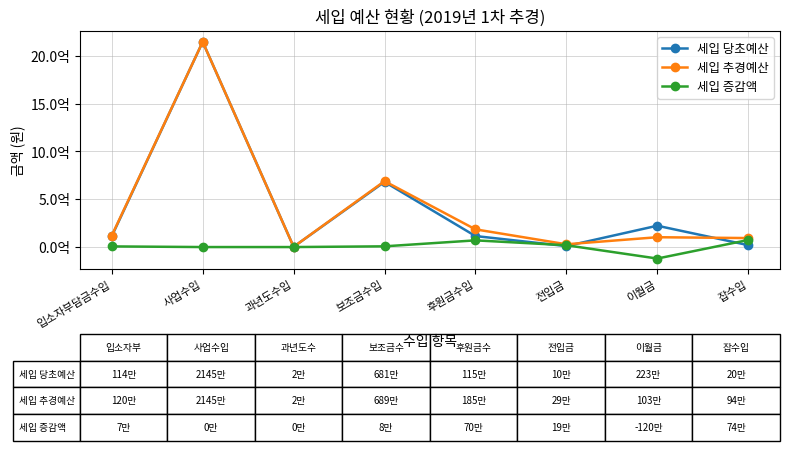

Rank the categories by 세입 증감액 value from lowest to highest.

이월금, 사업수입, 과년도수입, 입소자부담금수입, 보조금수입, 전입금, 후원금수입, 잡수입